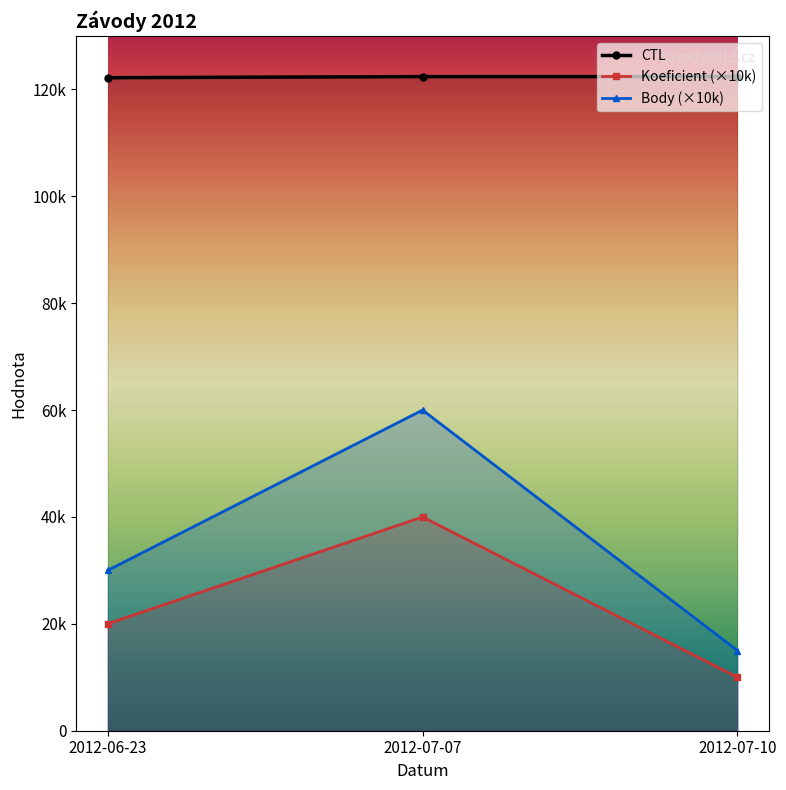

How many data points does each series have?

3